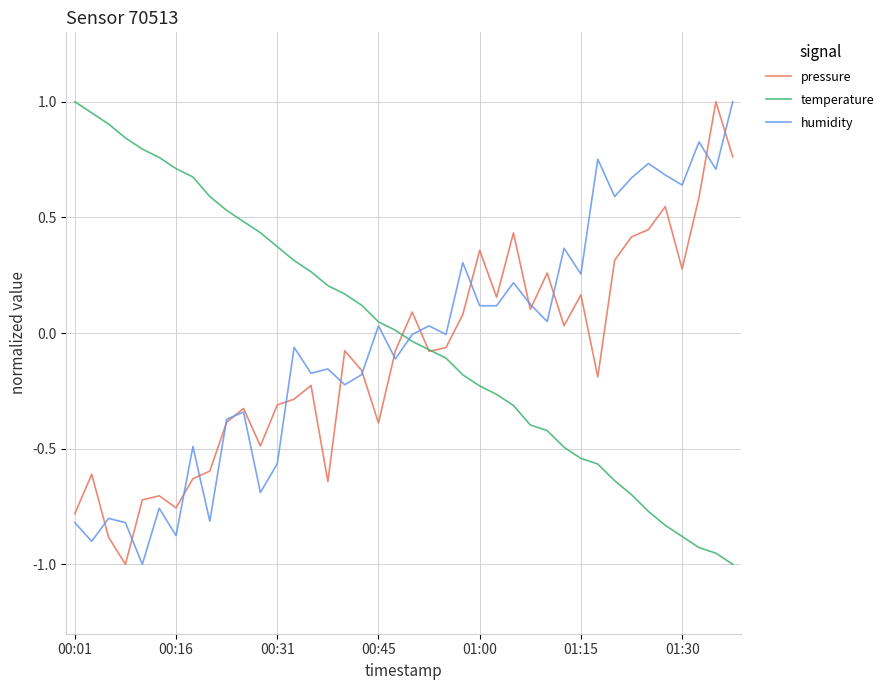

What is the value of the temperature point at the 1st from the left?

1.0